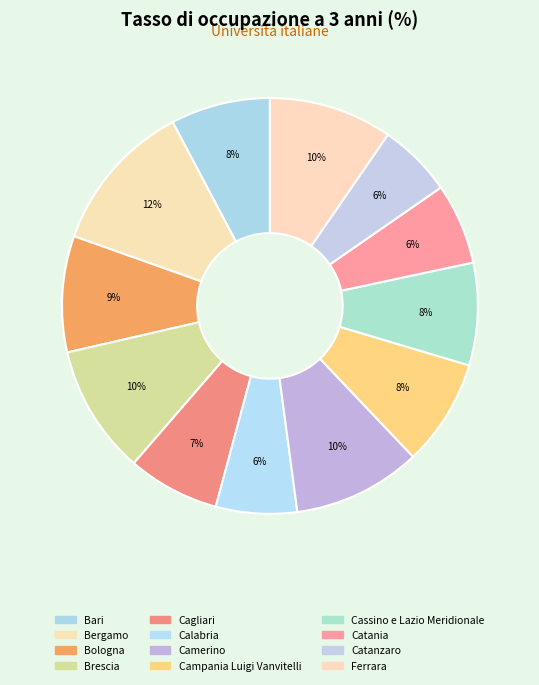

How many segments does this pie chart have?

12